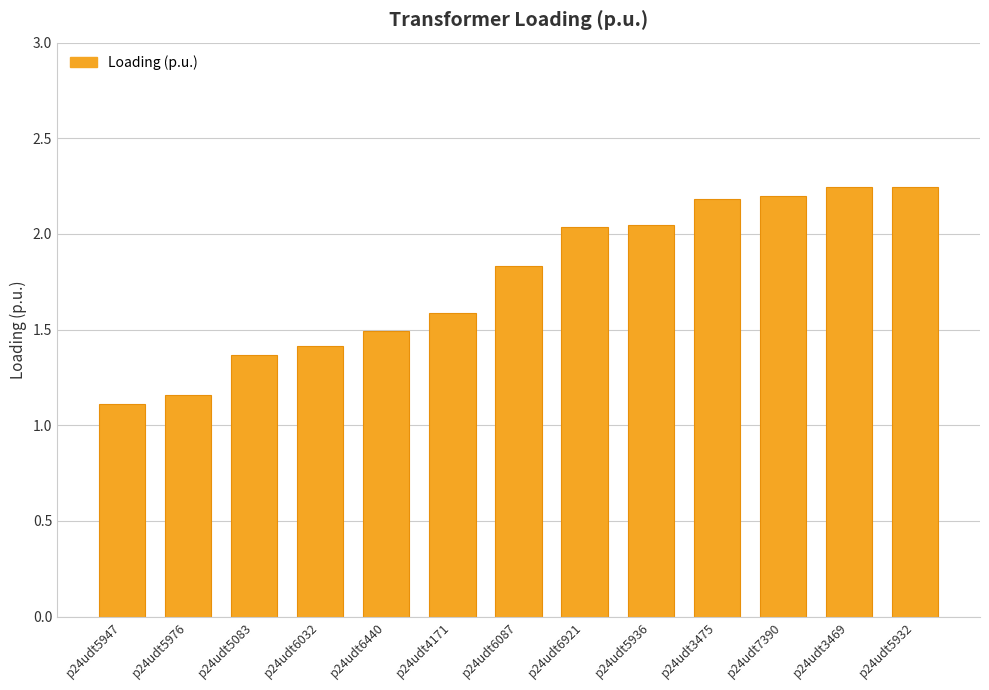

Where is the data nearest to the value 1?

p24udt5947